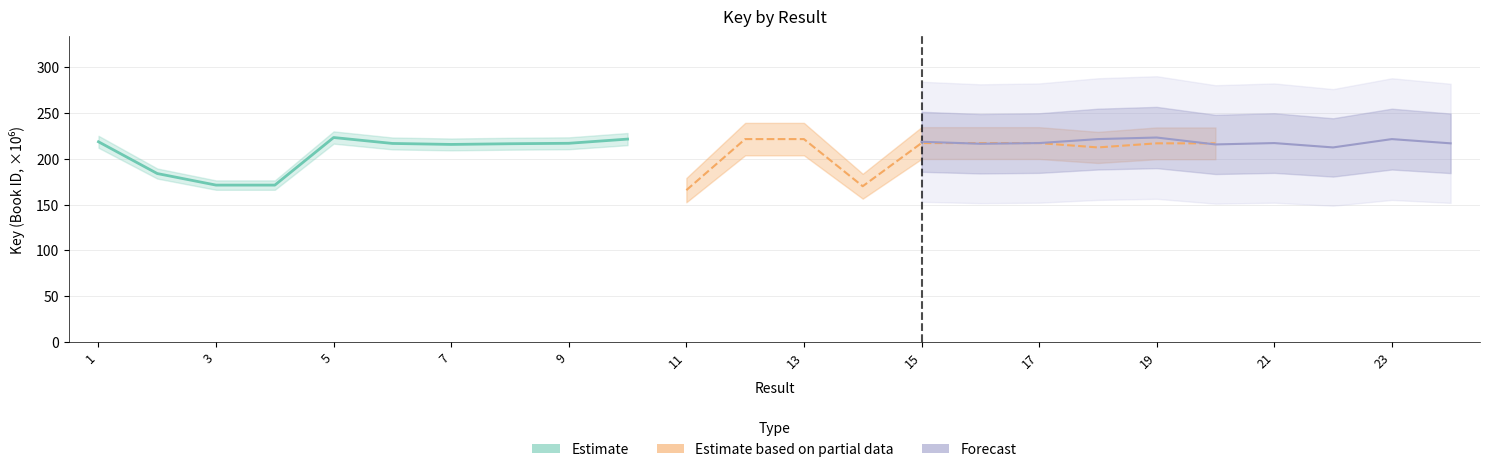

True or false: Forecast has more than 0 points higher than both neighbors.

True